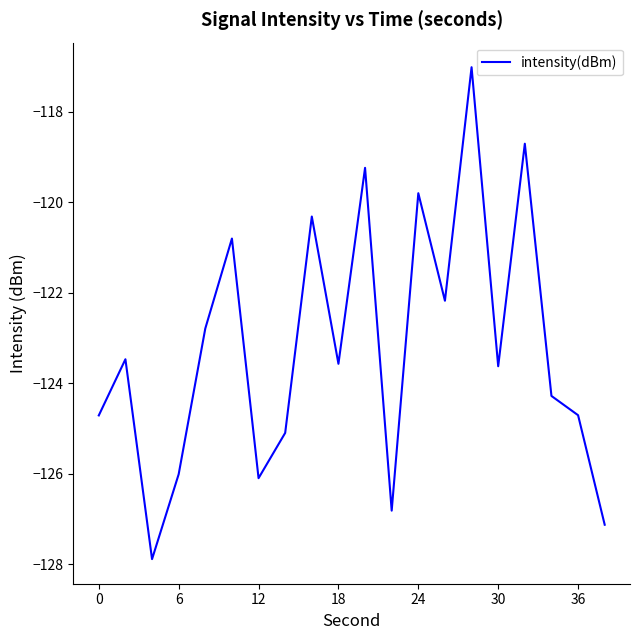

What is the minimum value shown in the chart?

-127.9